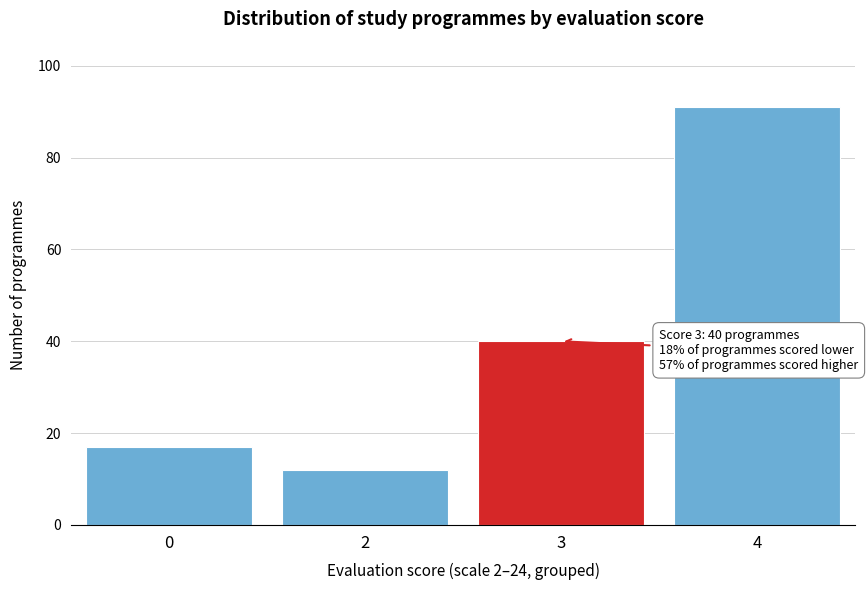

Reading left to right, transcribe all the data shown in this chart.

17	12	40	91